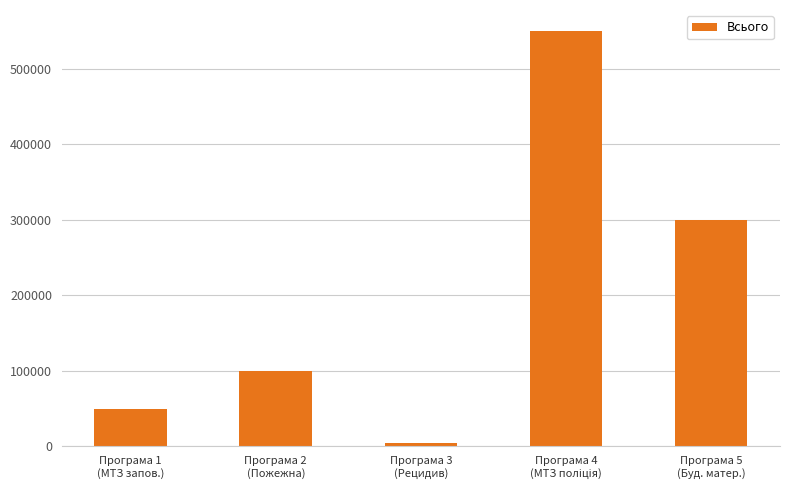

Count the number of data series in this chart.

1